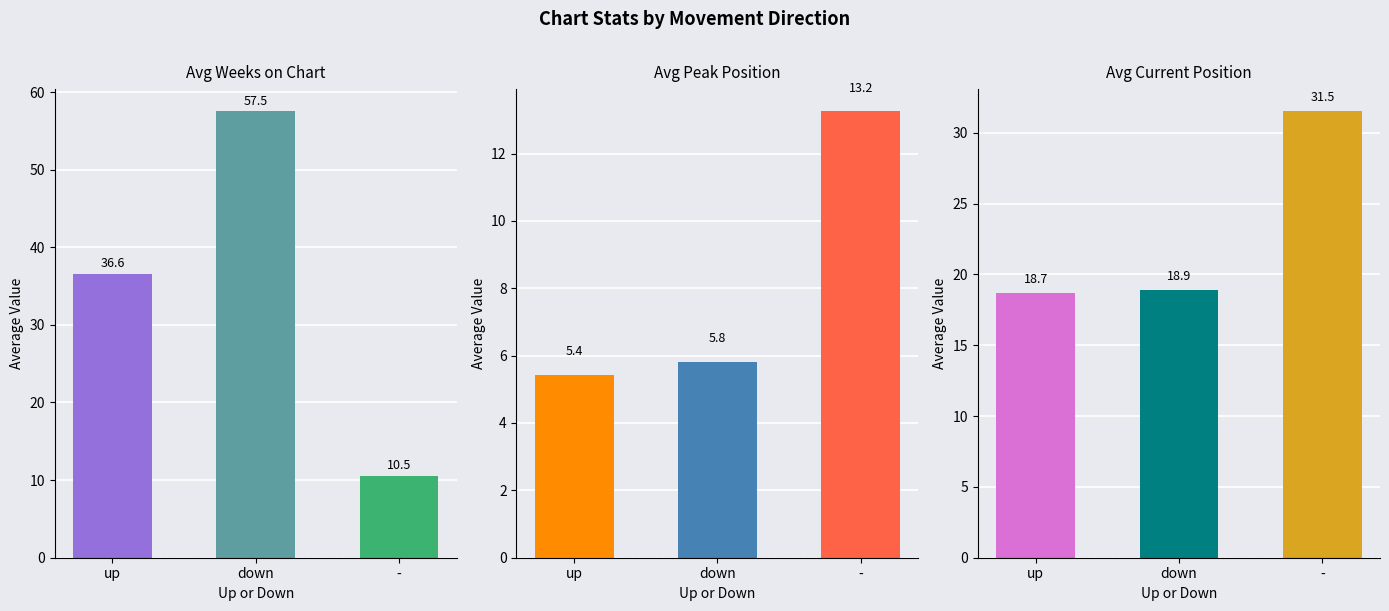

Rank the series at down from lowest to highest value.

Avg Peak Position, Avg Current Position, Avg Weeks on Chart